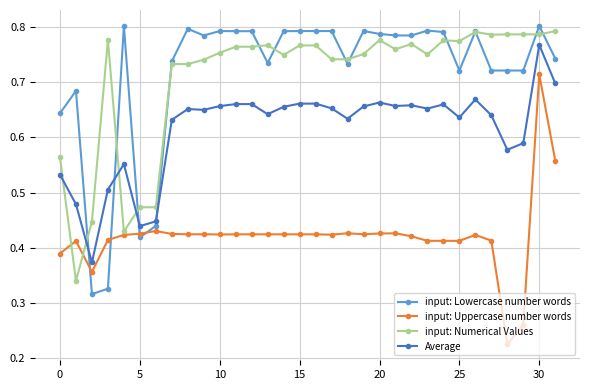

At how many categories does at least one series exceed 0?

32